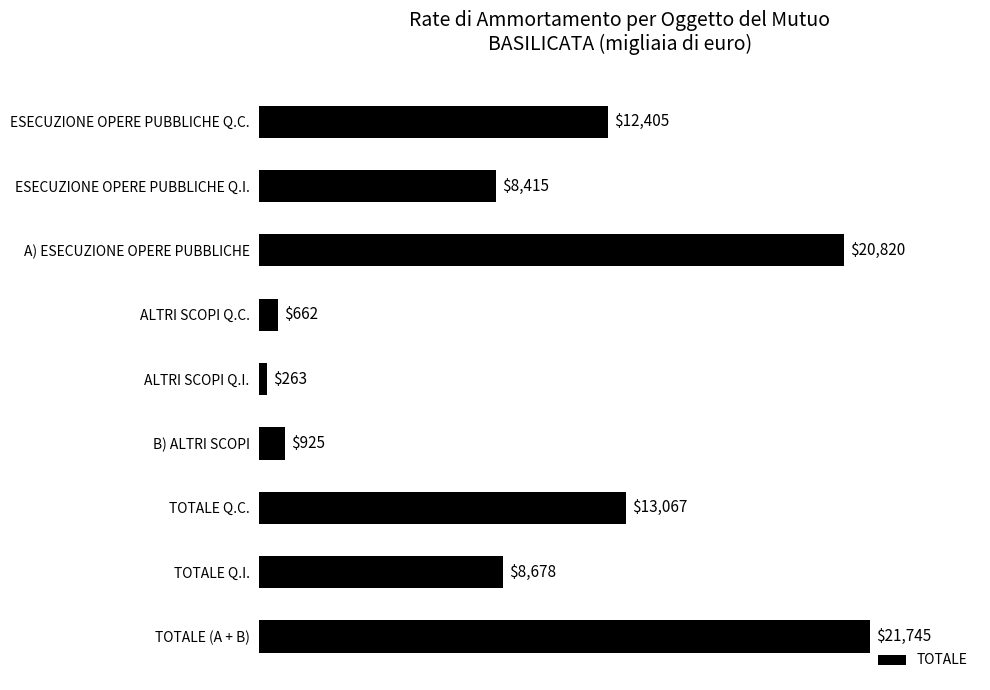

What is the average value?

9664